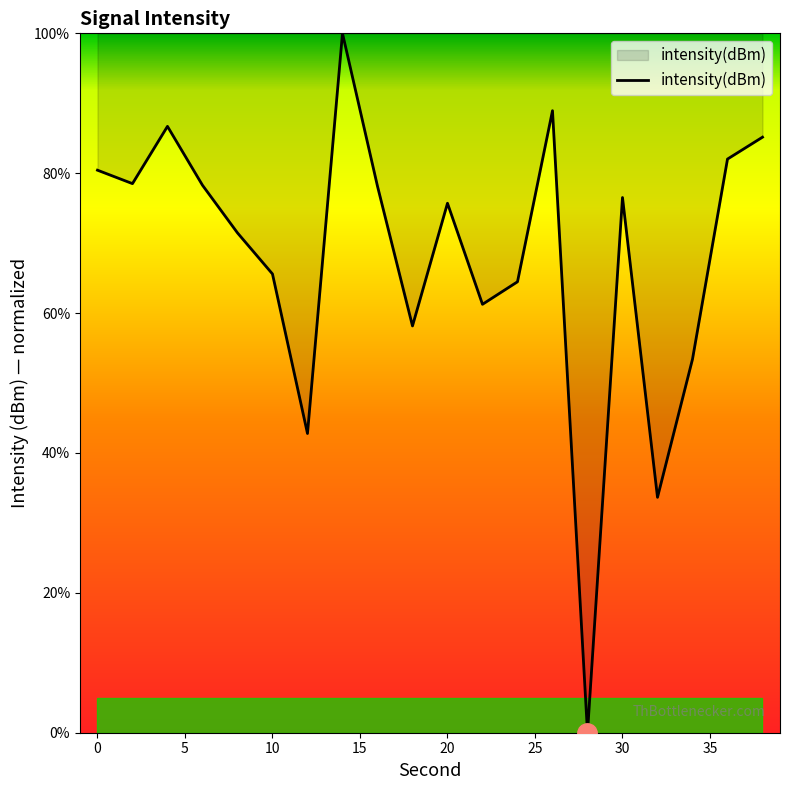

What is the average value?

68.1